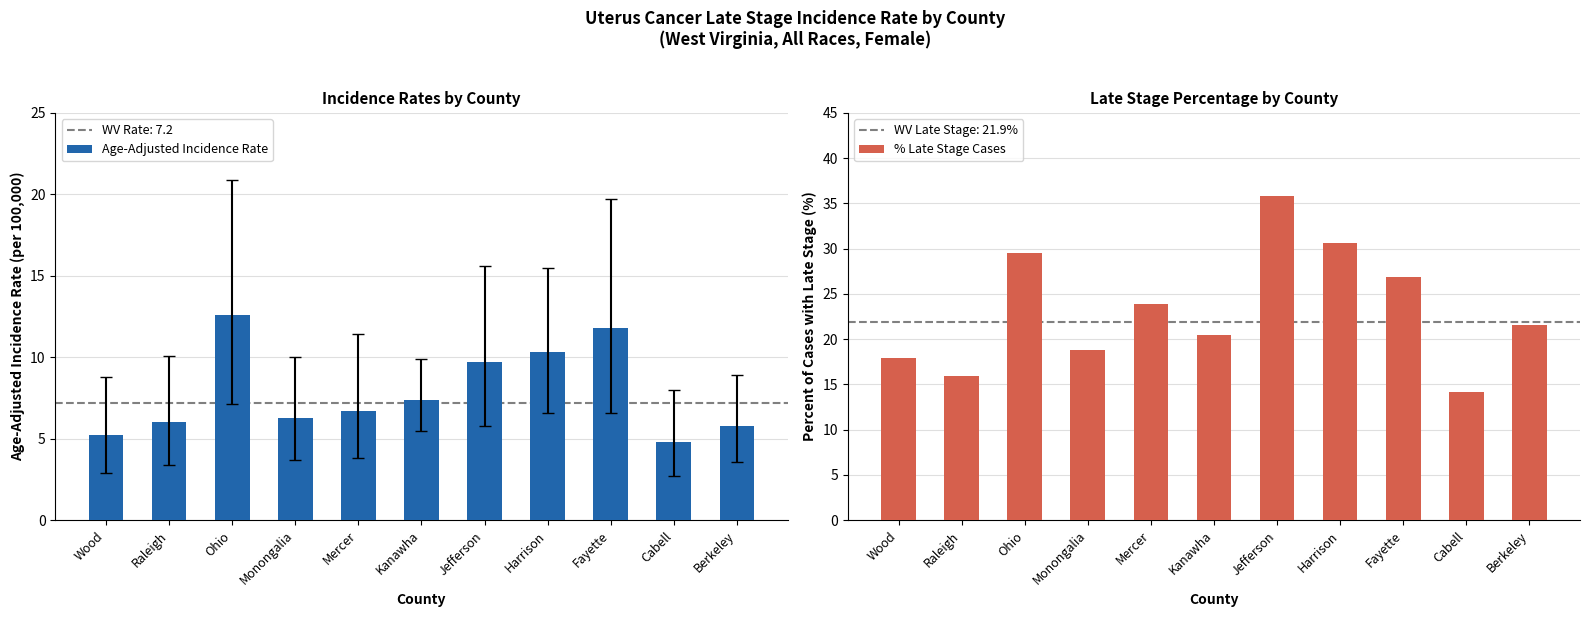

How many groups of bars are there?

11